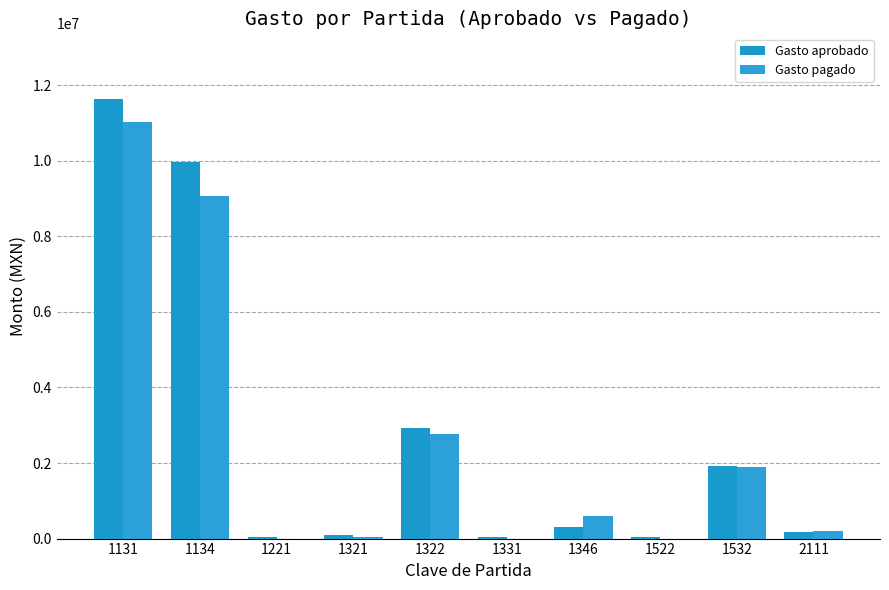

Does the chart contain stacked bars?

No